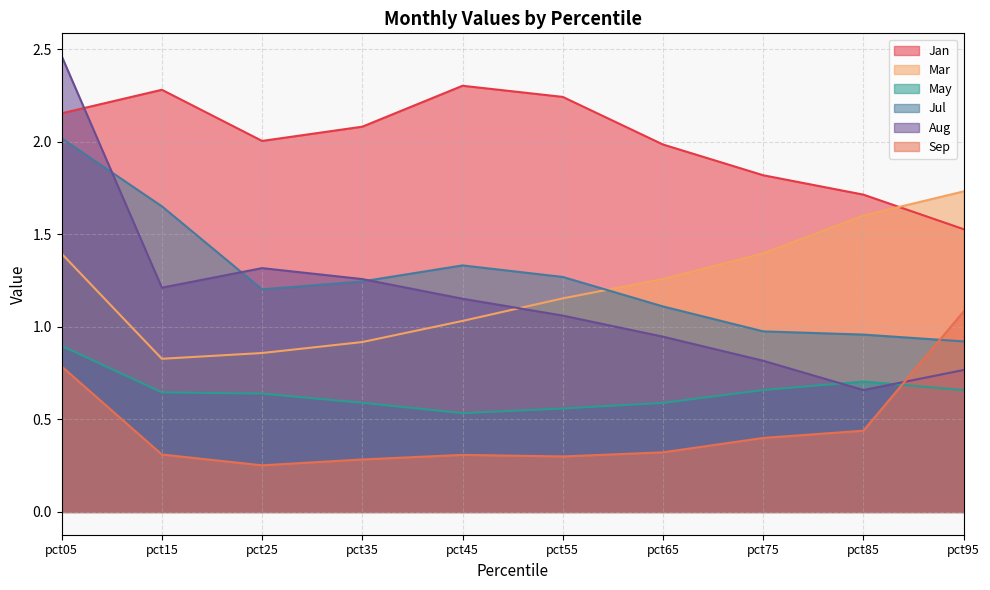

At which category is the sum across all series the highest?

pct05